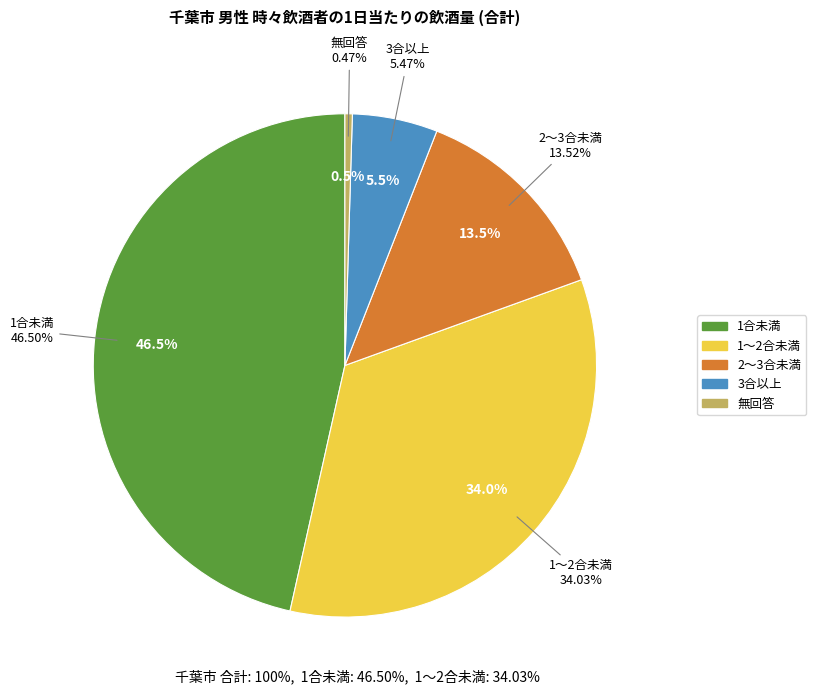

How many slices are in this pie chart?

5